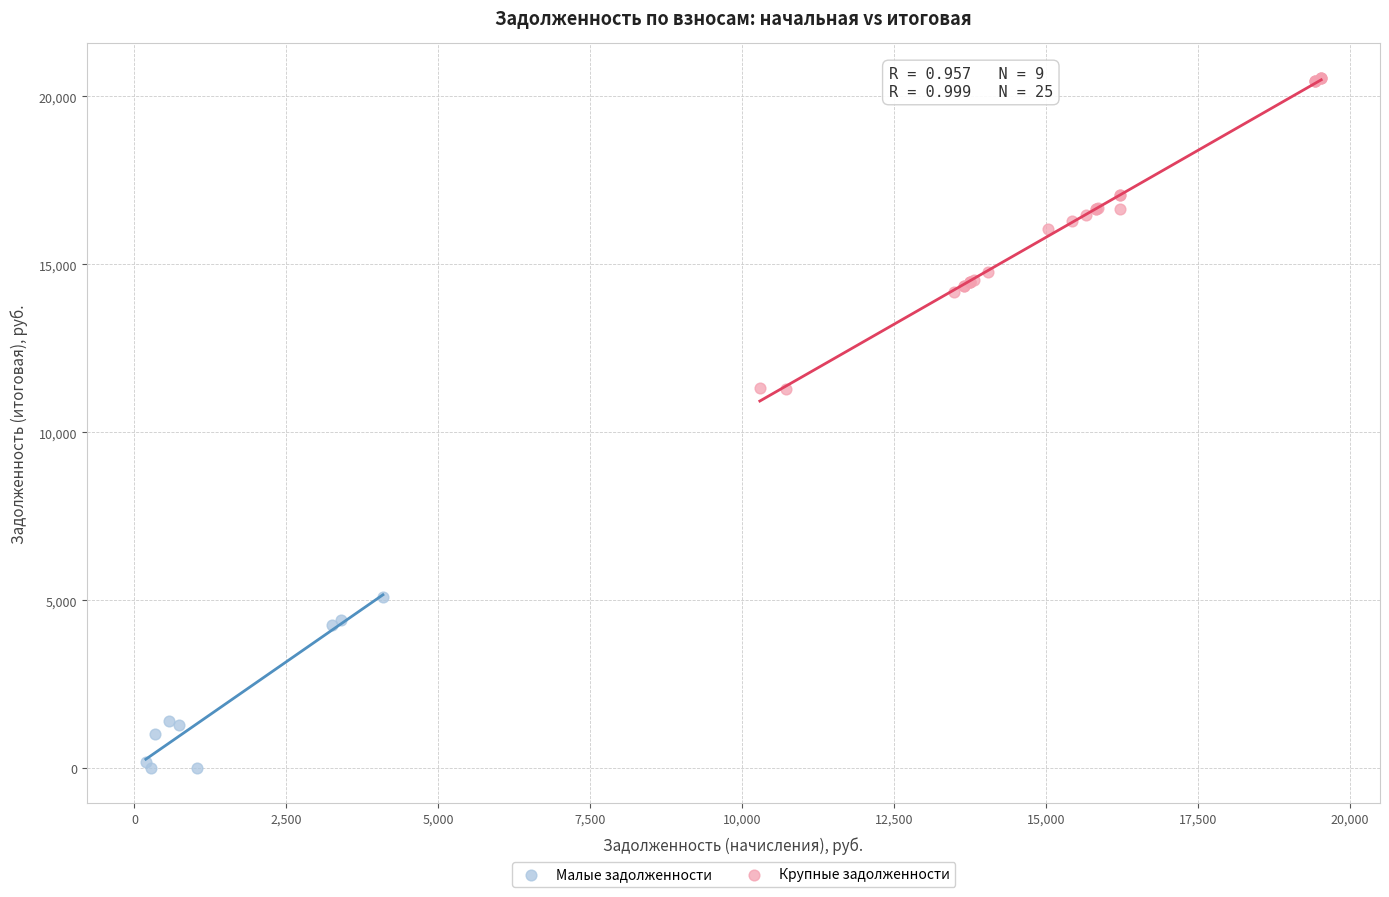

What are all the series names shown in the legend?

Малые задолженности, Крупные задолженности